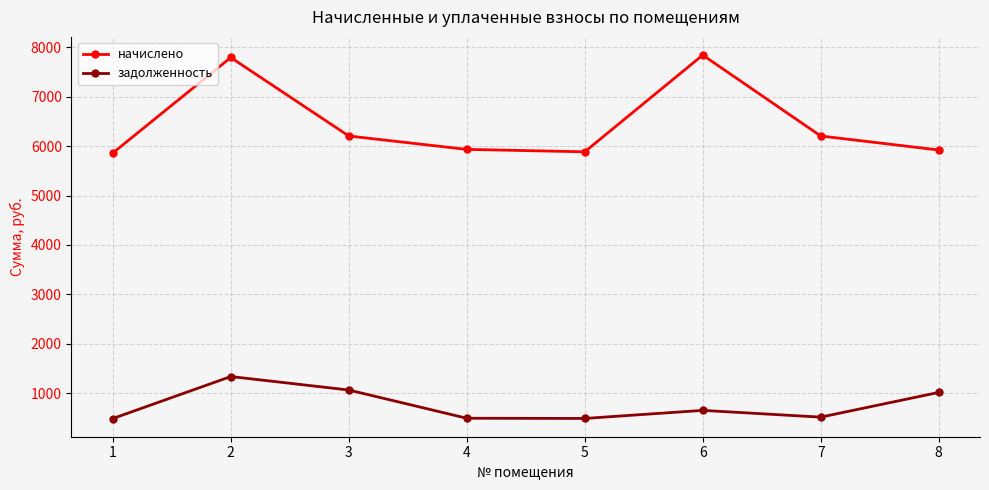

True or false: задолженность and начислено cross at least once.

False